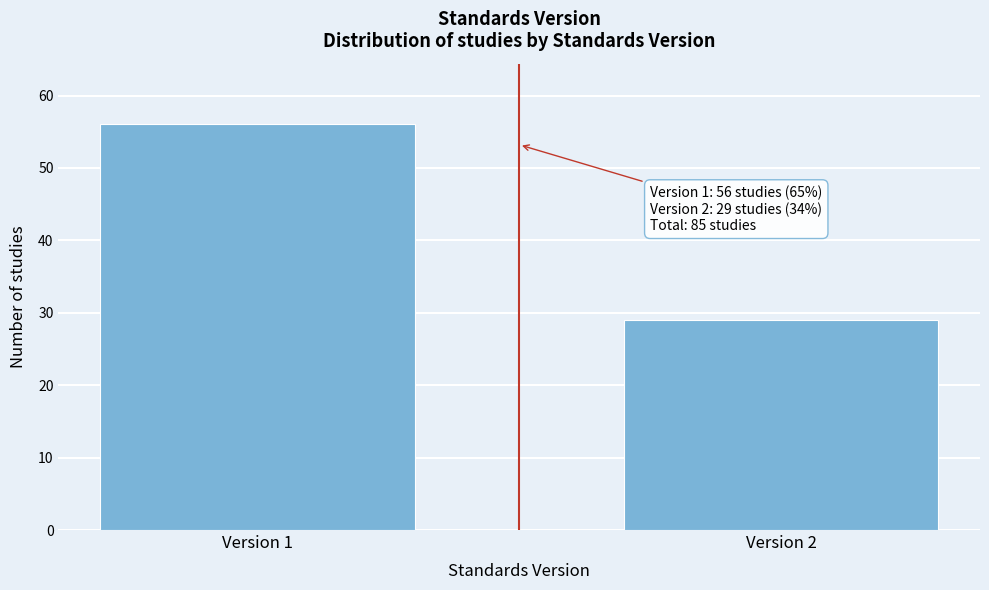

Reading left to right, what are all the values shown in this chart?

Version 1=56	Version 2=29